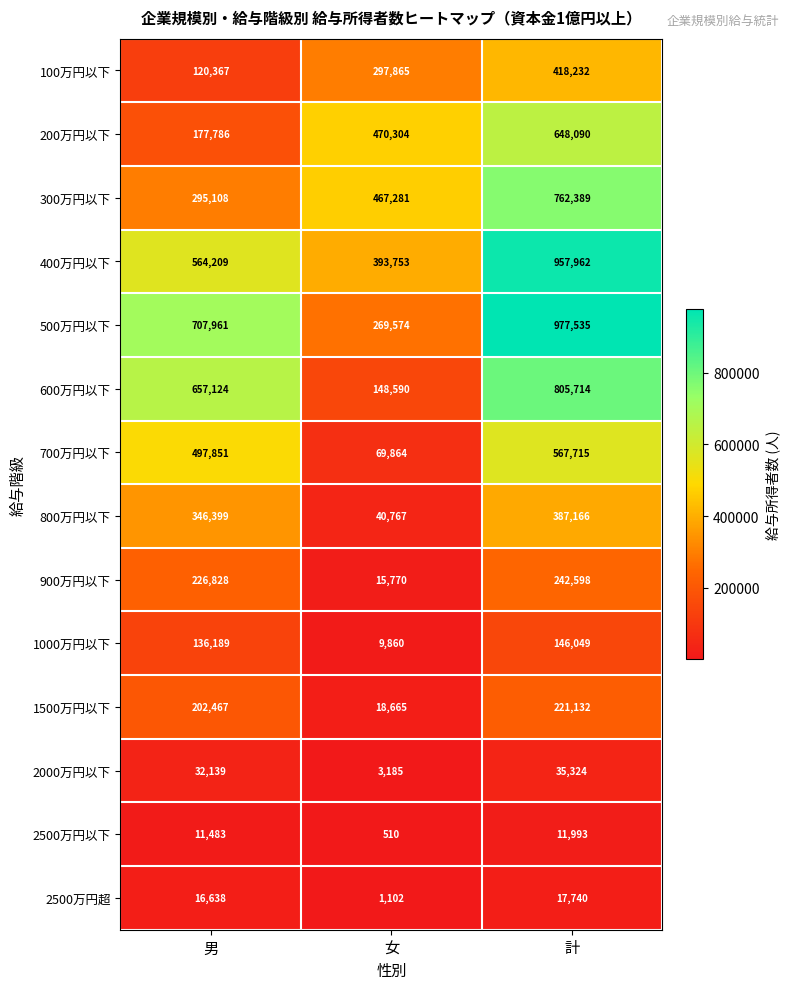

Rank the series by their maximum value, from lowest to highest.

2500万円以下, 2500万円超, 2000万円以下, 1000万円以下, 1500万円以下, 900万円以下, 800万円以下, 100万円以下, 700万円以下, 200万円以下, 300万円以下, 600万円以下, 400万円以下, 500万円以下